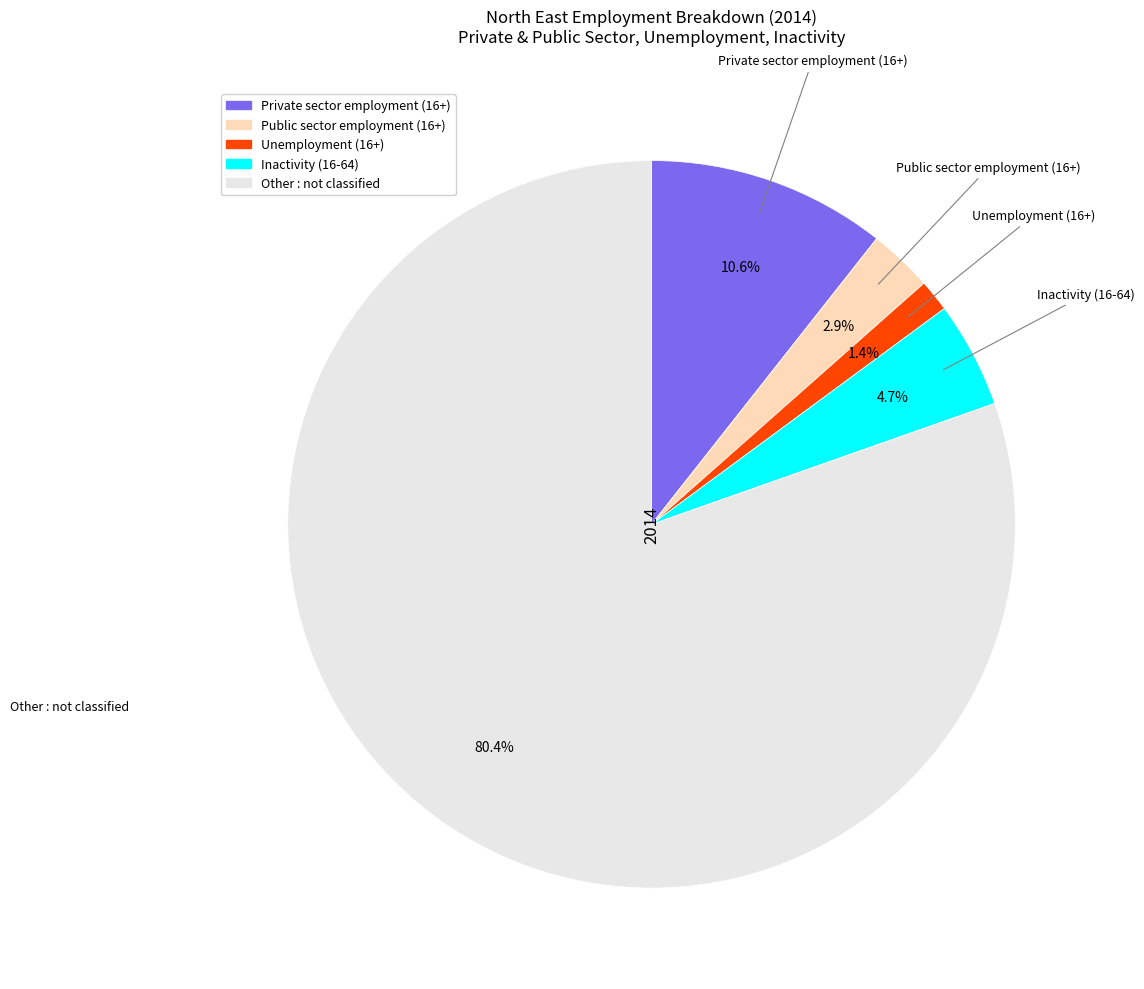

Is there any slice that represents more than half of the pie?

Yes